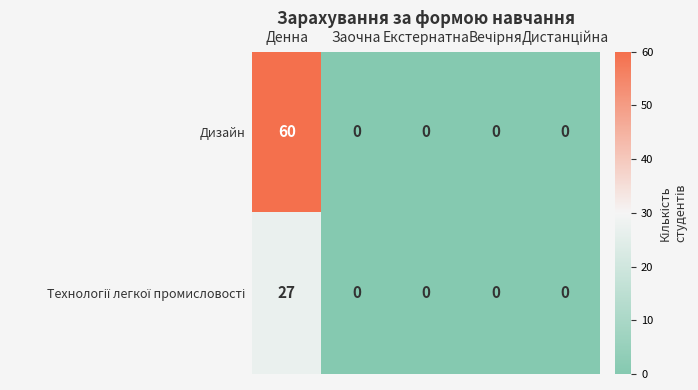

Which series has the largest total across all categories?

Дизайн